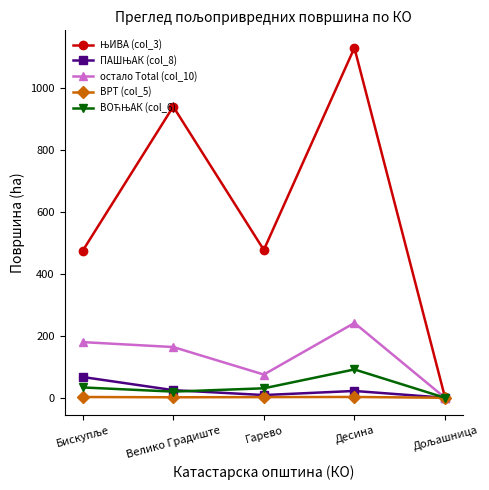

What is the difference between the maximum and minimum values in the остало Total (col_10) series?

241.8